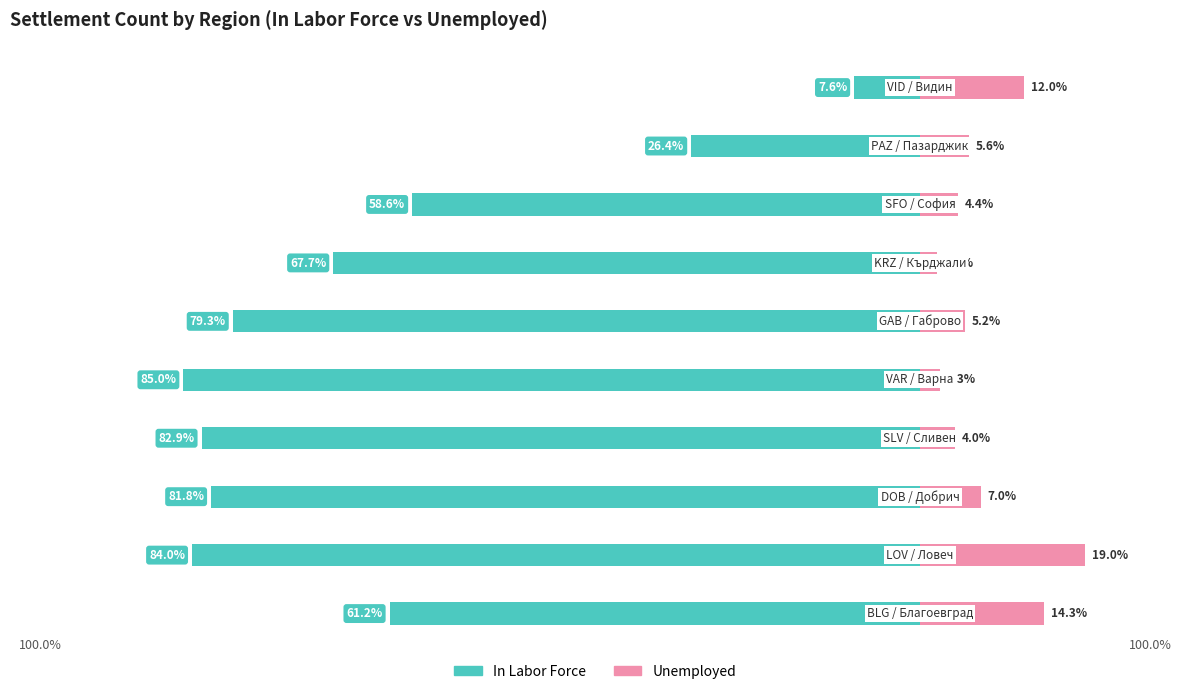

How many data points in In Labor Force are less than -67?

6